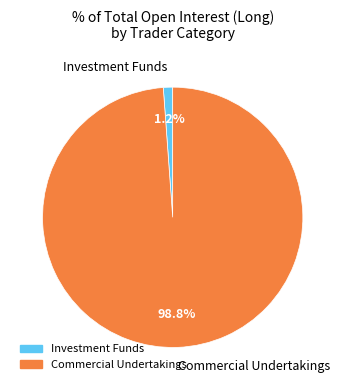

Which slice is the largest?

Commercial Undertakings